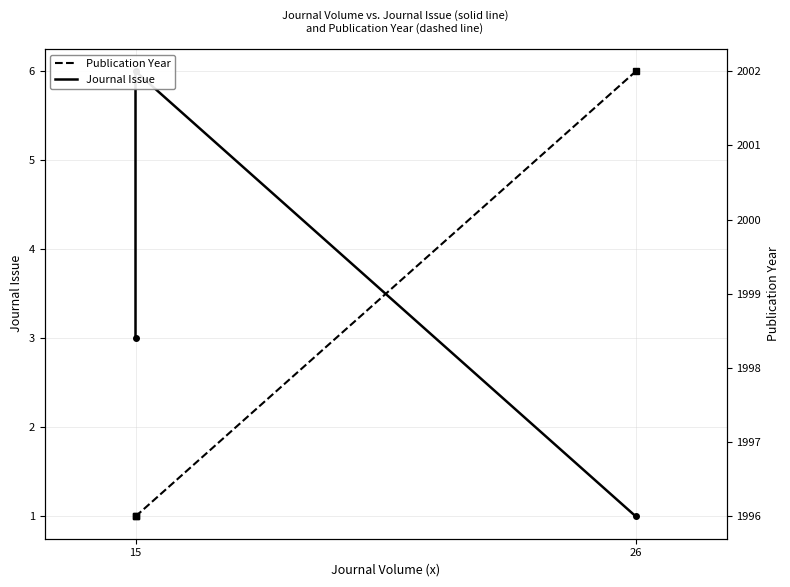

The Publication Year series shows 1996 at 15. True or false?

True